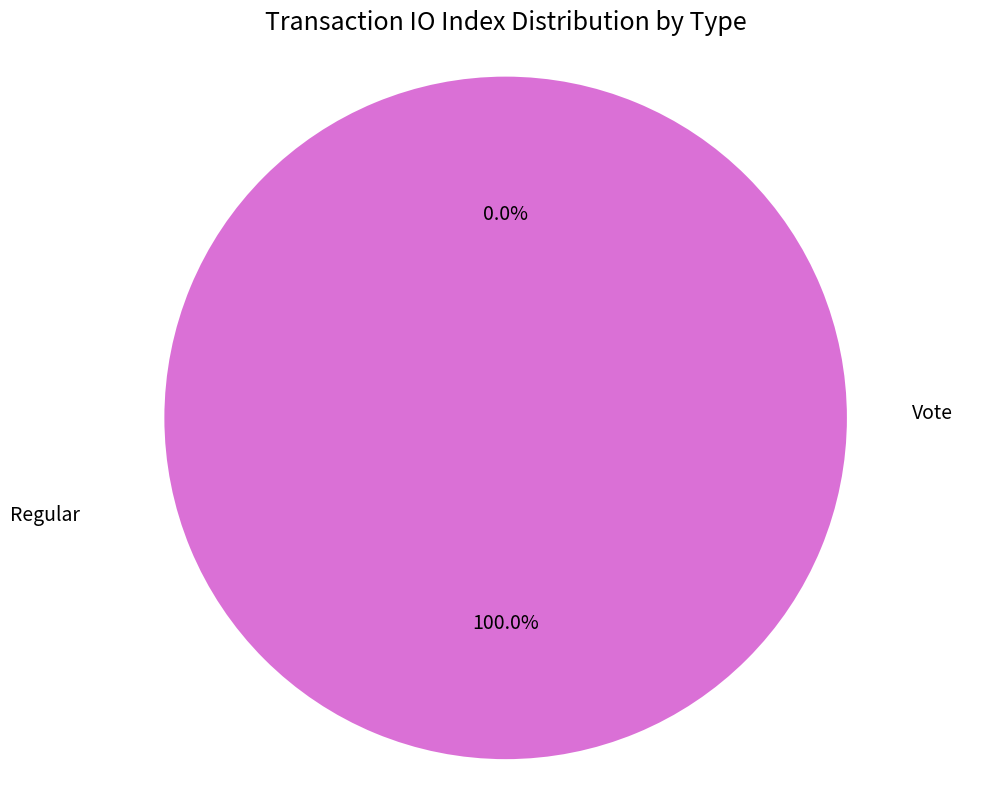

Do Vote and Regular together represent more than half of the pie?

Yes